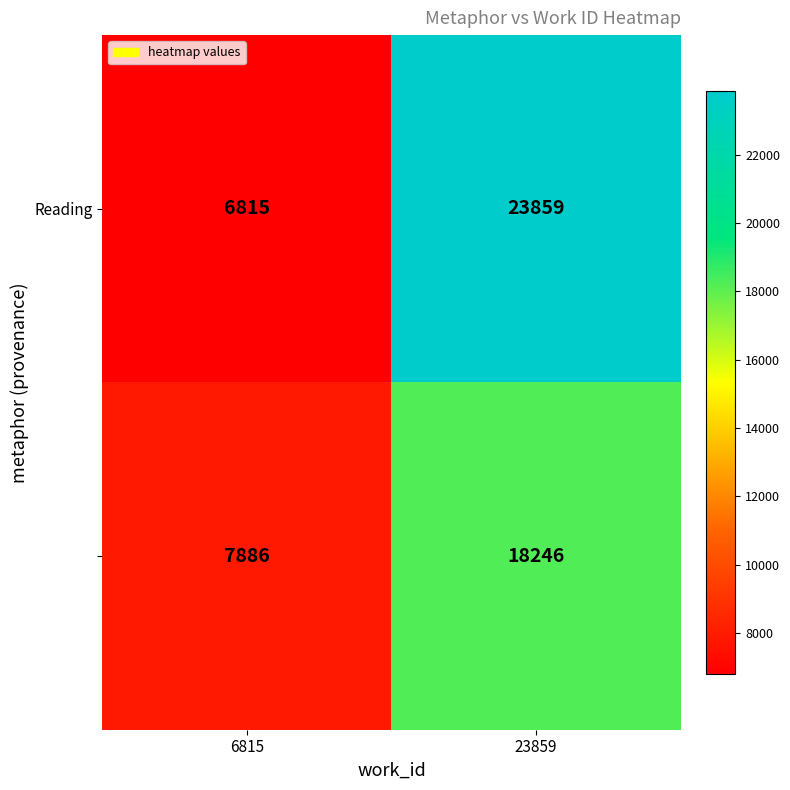

What is the spread (max minus min) of values at 6815?

1071